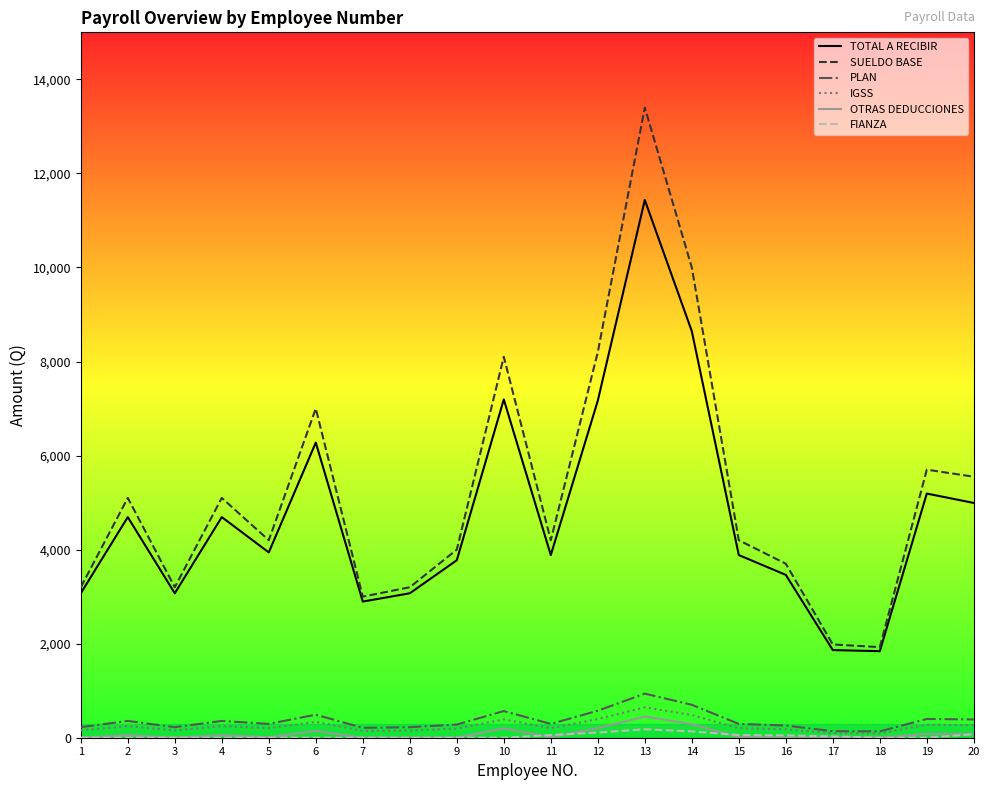

The value of SUELDO BASE at 20 is 5550.0. True or false?

True